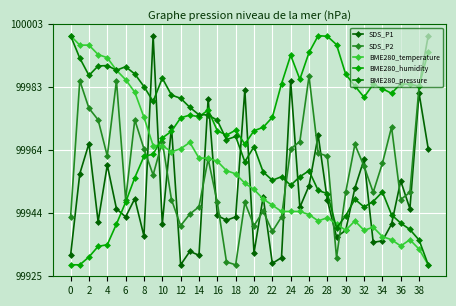

How many values in the SDS_P2 series exceed 99958?

20